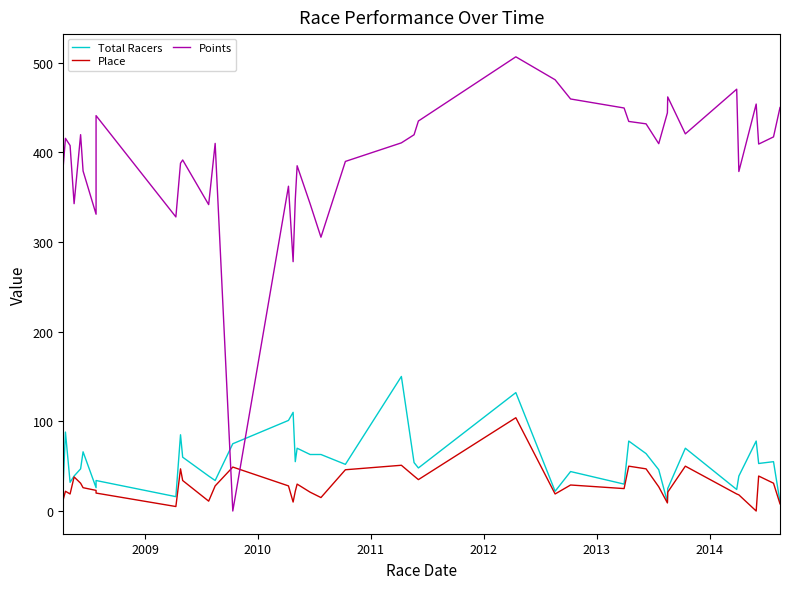

What is the average value of the Points series?

393.2